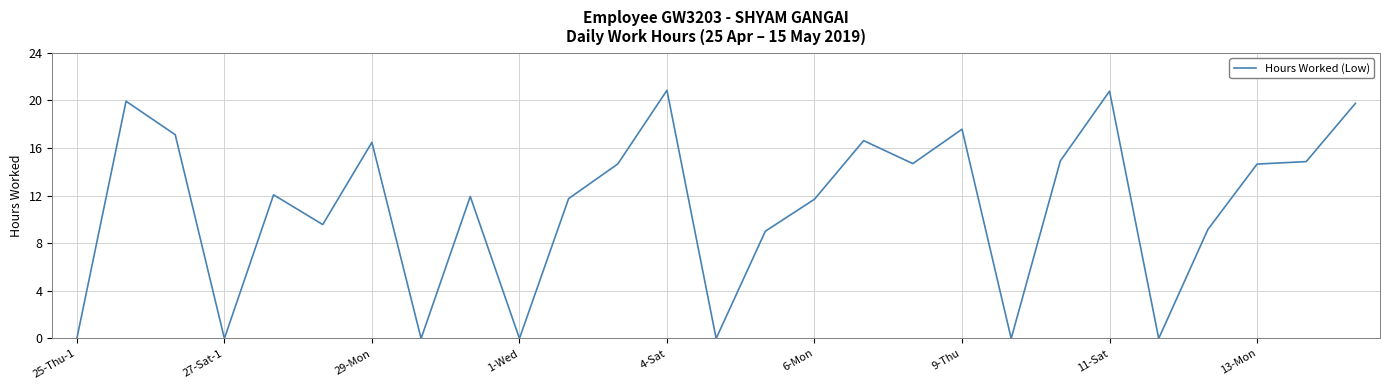

What is the difference between the maximum and minimum values?

20.9